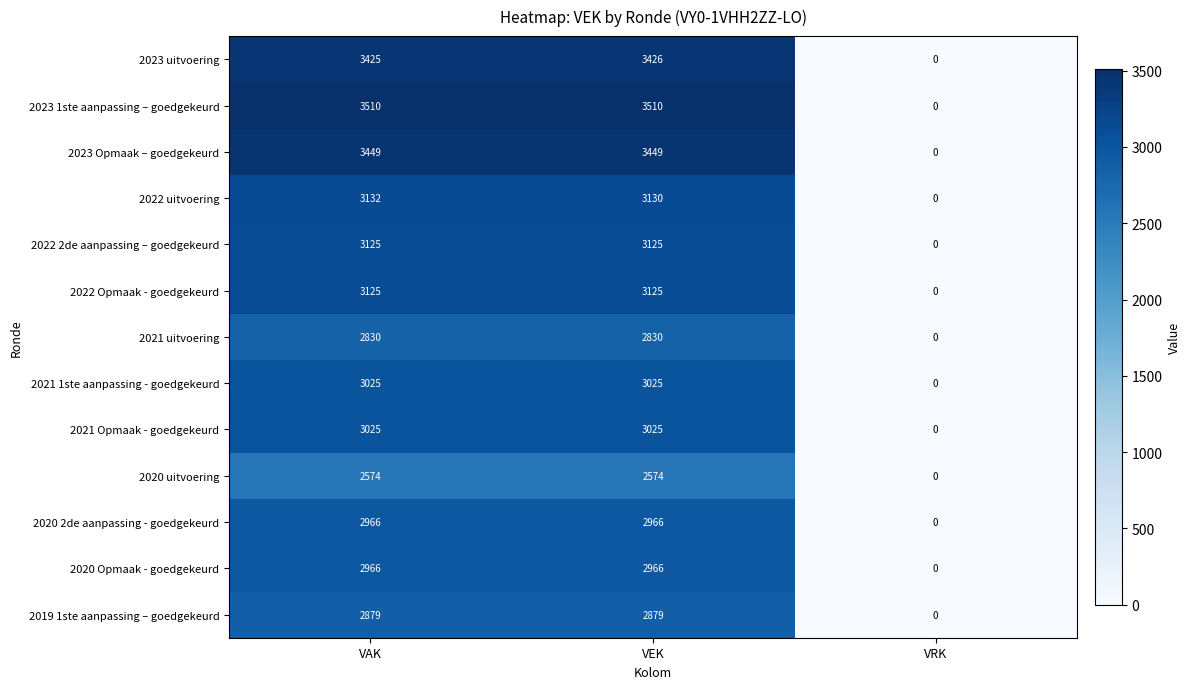

Which series has the largest total across all categories?

2023 1ste aanpassing – goedgekeurd